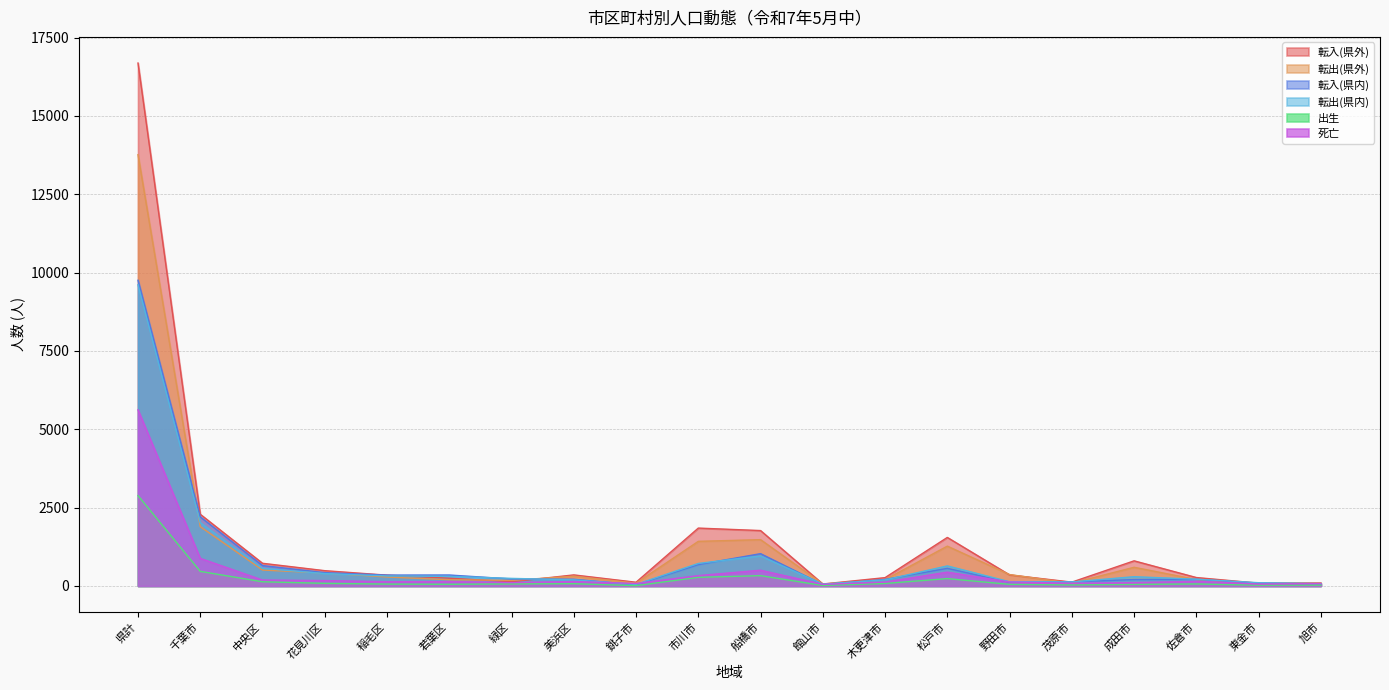

What are all the series names shown in the legend?

転入(県外), 転出(県外), 転入(県内), 転出(県内), 出生, 死亡